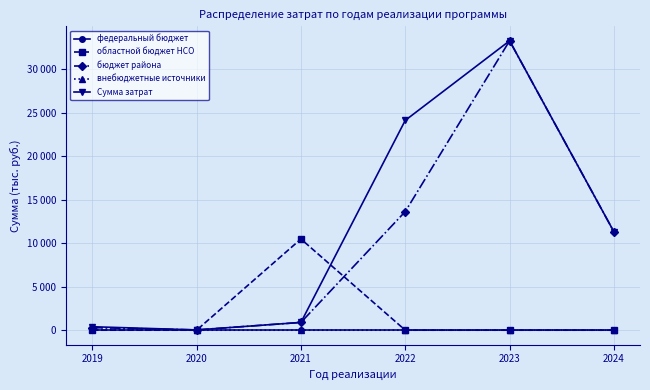

Is this an area chart (filled region under the line)?

No